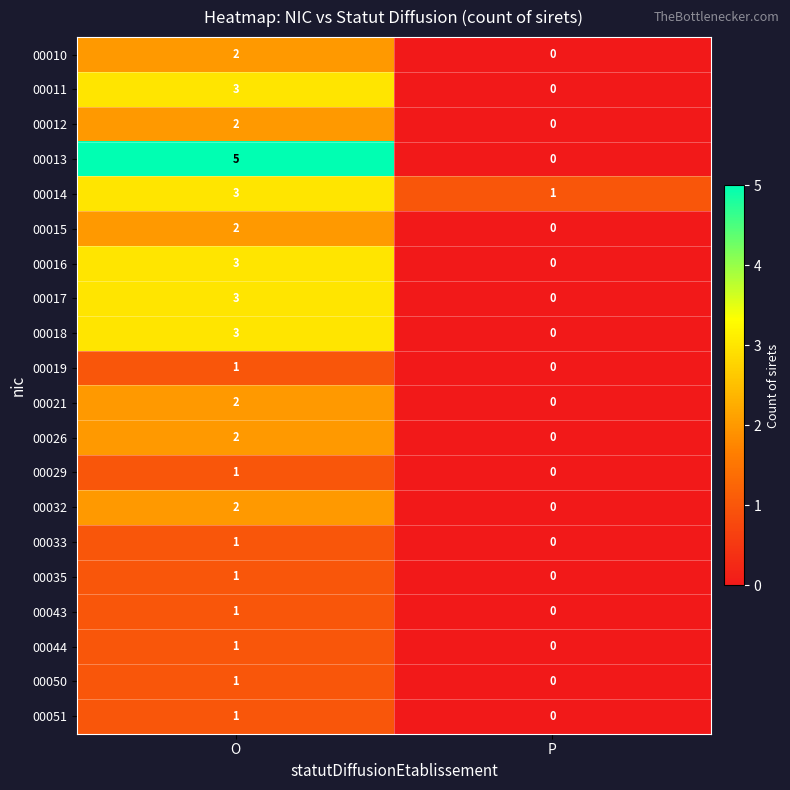

How many data points does each series have?

2